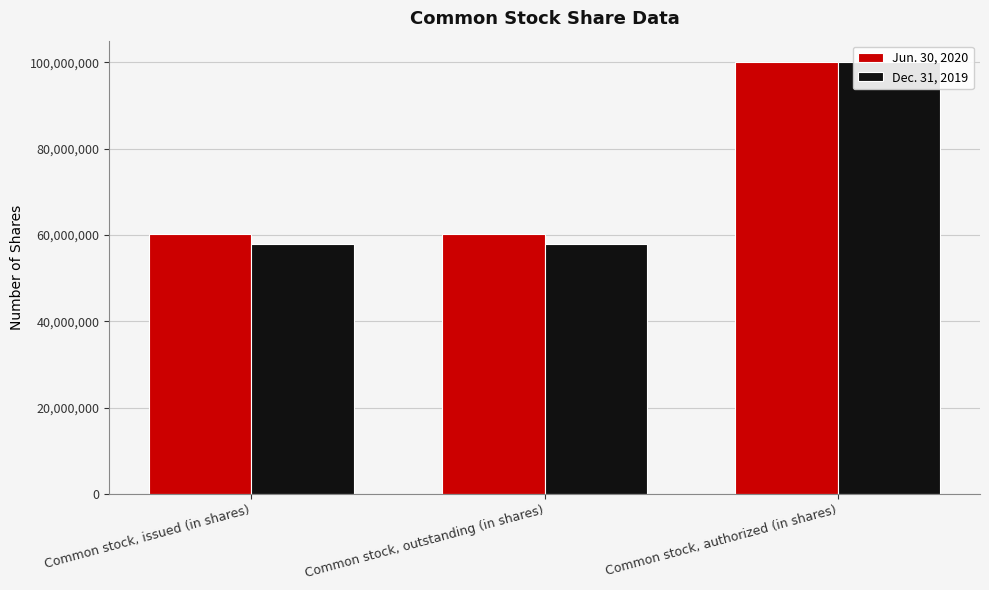

What is the total value across all series at Common stock, outstanding (in shares)?

118271876